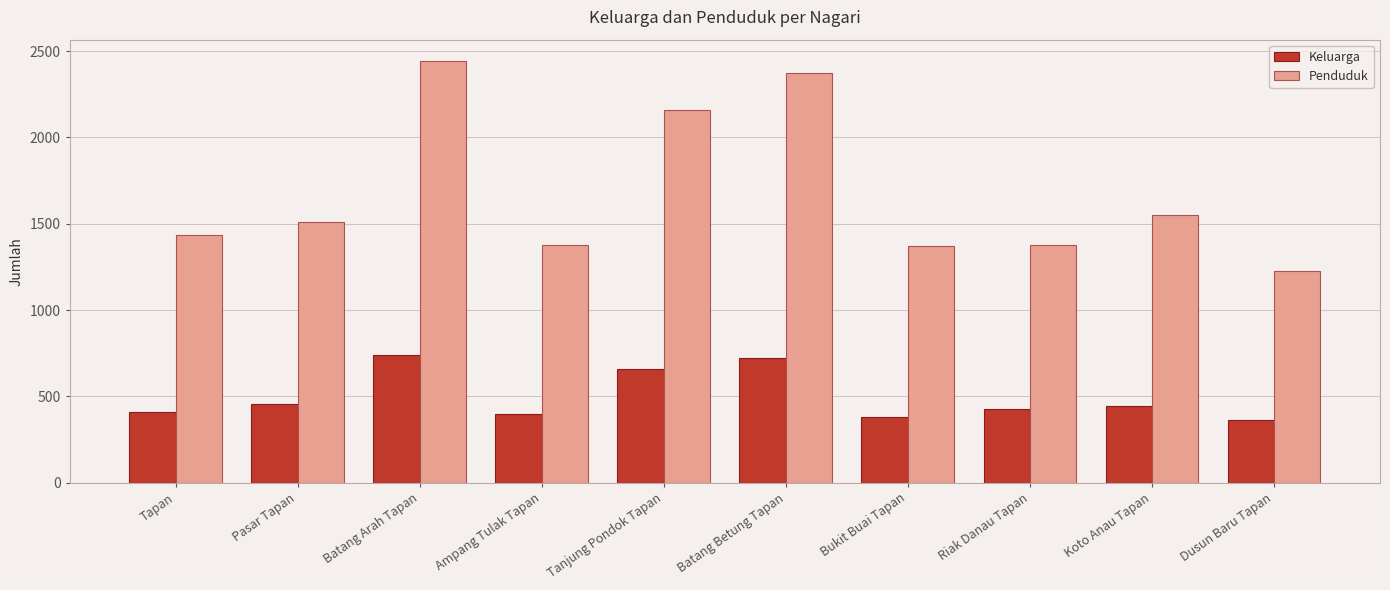

How many data points in Penduduk are less than 1508?

5